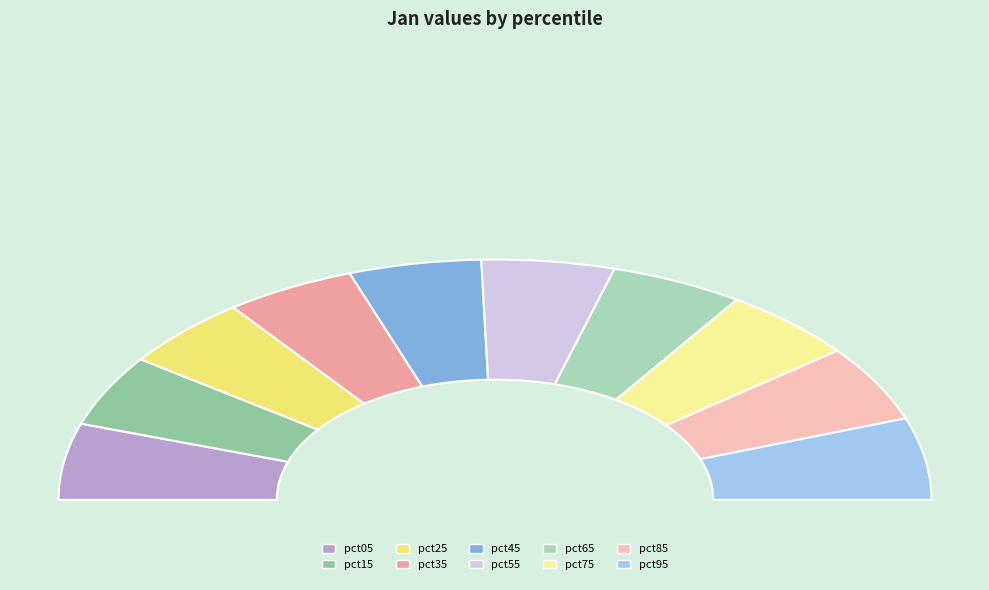

Between pct45 and pct75, which is larger?

pct75